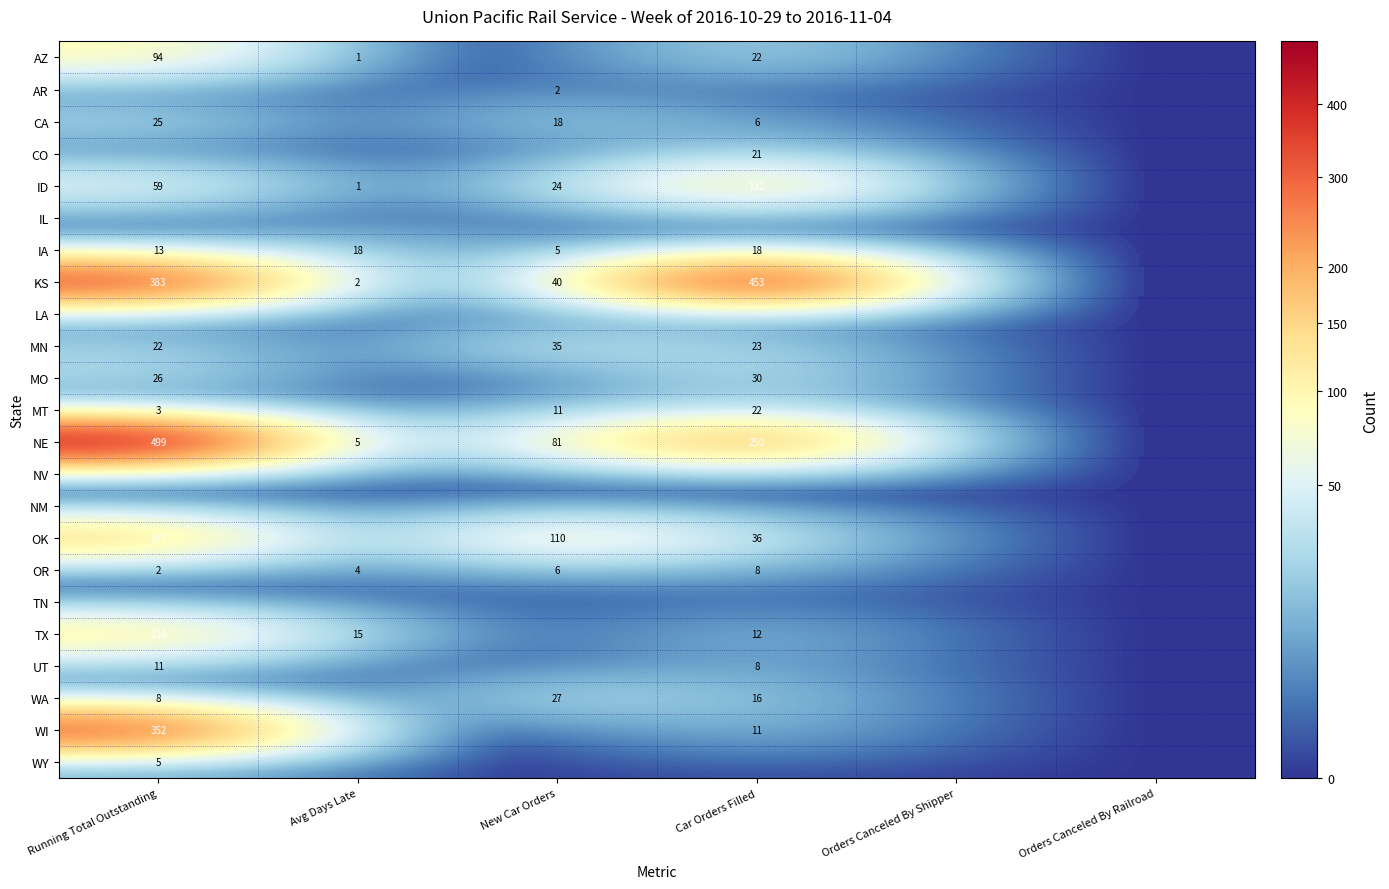

The UT series shows 8 at Car Orders Filled. True or false?

True